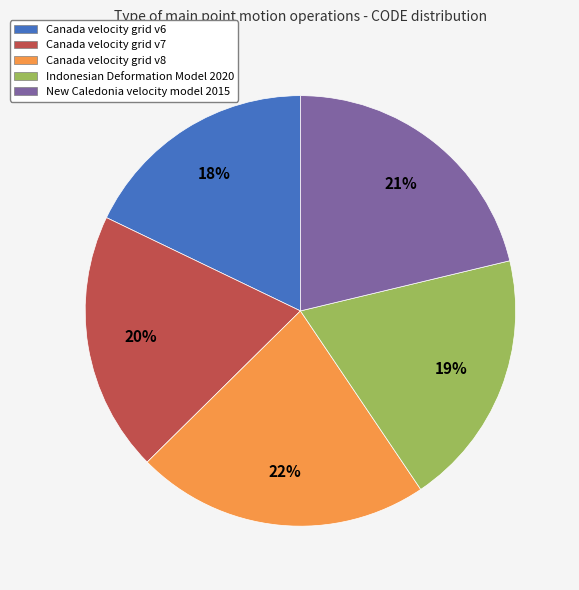

Which has a higher value, Indonesian Deformation Model 2020 or Canada velocity grid v8?

Canada velocity grid v8